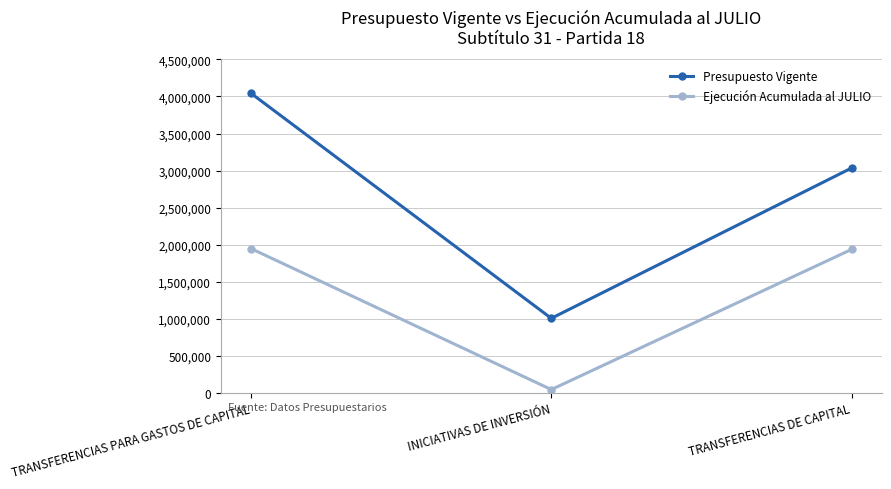

List the series in order of their overall mean, lowest first.

Ejecución Acumulada al JULIO, Presupuesto Vigente